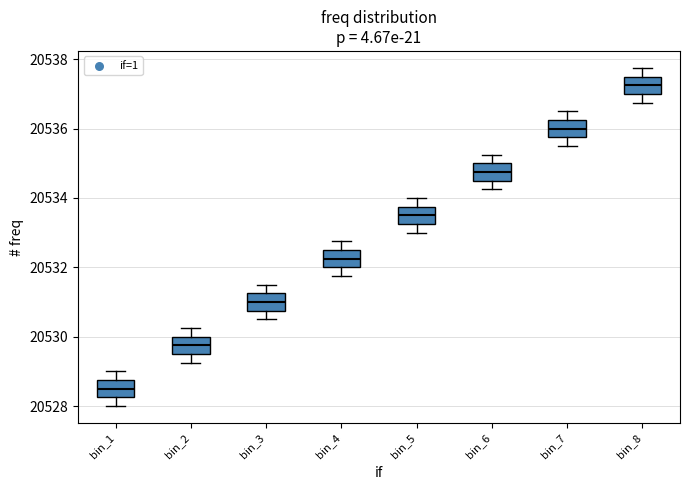

Reading left to right, read every box against the y-axis: the position of its median line, the range the box covers, and the ends of its whiskers. The values are not printed on the chart, so give them approximately, as read against the axis.

bin_1: median 20528.6, box 20528.2 to 20528.8, whiskers 20528.0 to 20529.0
bin_2: median 20529.8, box 20529.6 to 20530.0, whiskers 20529.2 to 20530.2
bin_3: median 20531.0, box 20530.8 to 20531.2, whiskers 20530.6 to 20531.6
bin_4: median 20532.2, box 20532.0 to 20532.6, whiskers 20531.8 to 20532.8
bin_5: median 20533.6, box 20533.2 to 20533.8, whiskers 20533.0 to 20534.0
bin_6: median 20534.8, box 20534.6 to 20535.0, whiskers 20534.2 to 20535.2
bin_7: median 20536.0, box 20535.8 to 20536.2, whiskers 20535.6 to 20536.6
bin_8: median 20537.2, box 20537.0 to 20537.6, whiskers 20536.8 to 20537.8